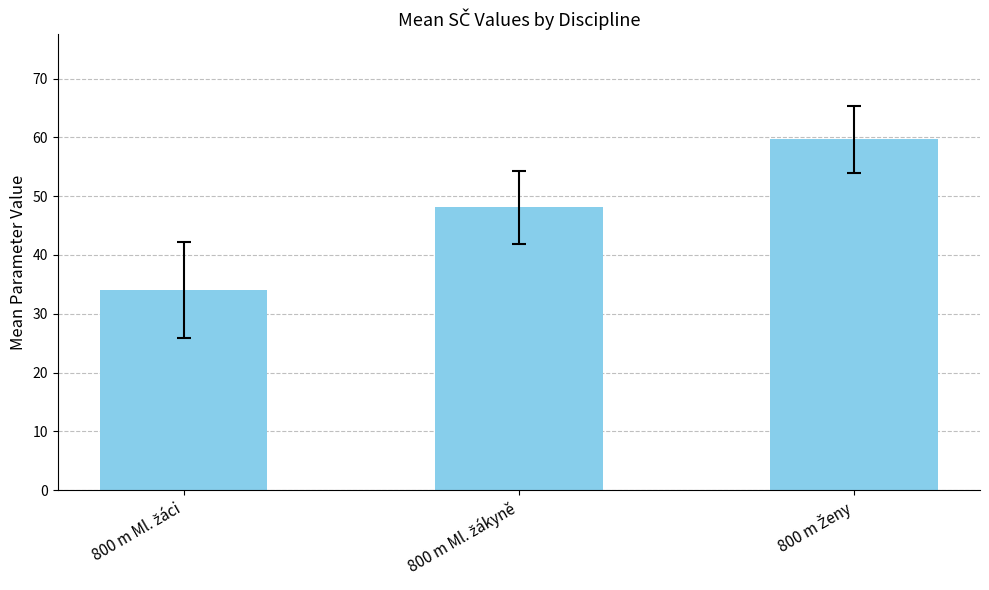

Reading left to right, what are all the values shown in this chart?

34.0	48.1	59.6